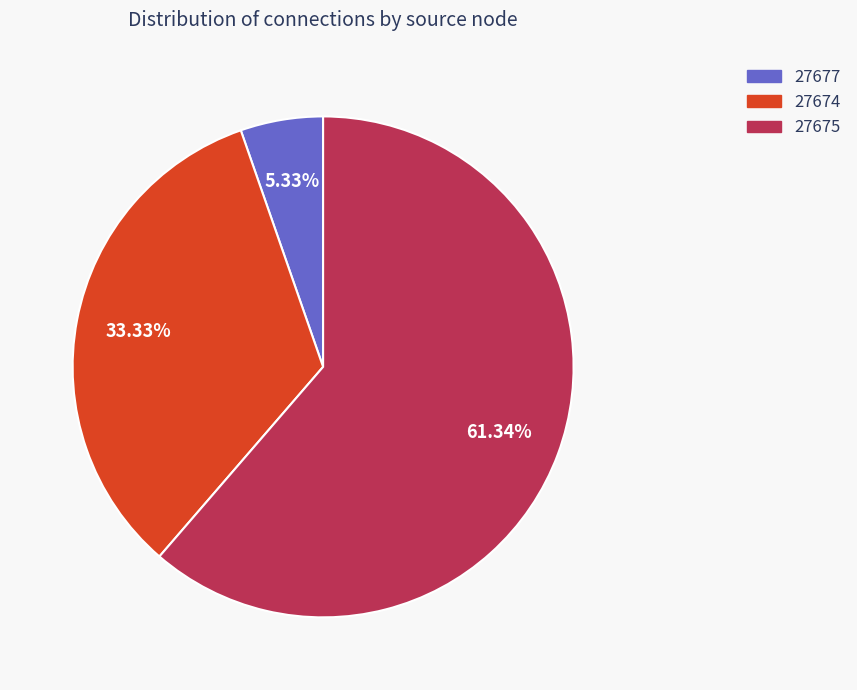

To the nearest percent, what is the difference between the largest and smallest slice percentages?

56%